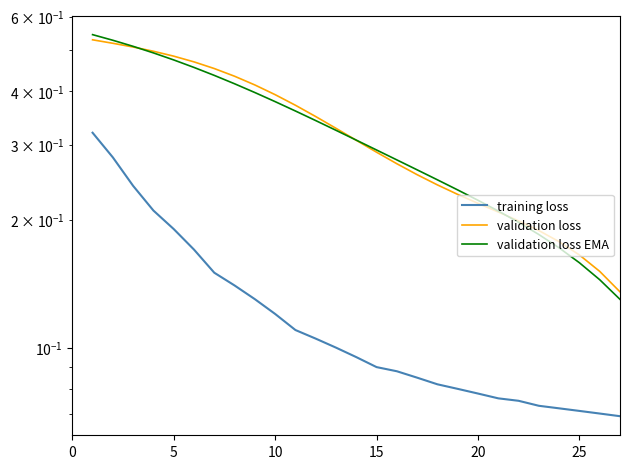

Which has a higher value, 24 or 25?

24